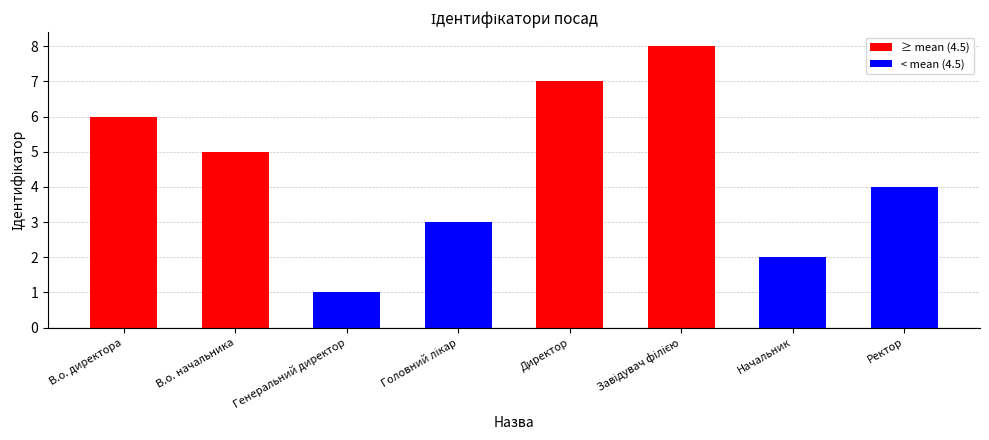

The value at Директор is 7. True or false?

True